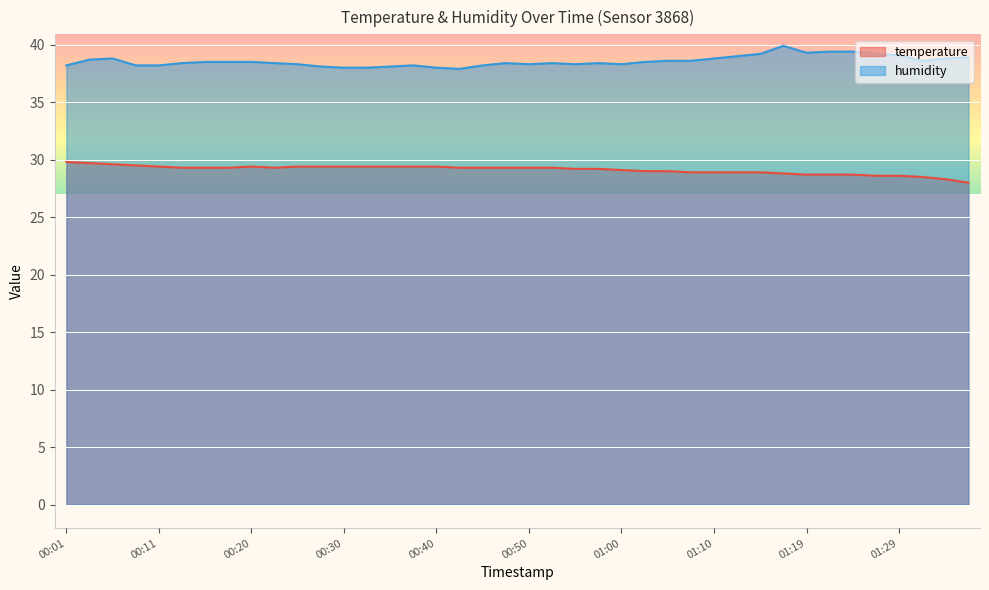

Reading left to right, transcribe all the data shown in this chart.

temperature: 29.8	29.7	29.6	29.5	29.4	29.3	29.3	29.3	29.4	29.3	29.4	29.4	29.4	29.4	29.4	29.4	29.4	29.3	29.3	29.3	29.3	29.3	29.2	29.2	29.1	29.0	29.0	28.9	28.9	28.9	28.9	28.8	28.7	28.7	28.7	28.6	28.6	28.5	28.3	28.0
humidity: 38.2	38.7	38.8	38.2	38.2	38.4	38.5	38.5	38.5	38.4	38.3	38.1	38.0	38.0	38.1	38.2	38.0	37.9	38.2	38.4	38.3	38.4	38.3	38.4	38.3	38.5	38.6	38.6	38.8	39.0	39.2	39.9	39.3	39.4	39.4	39.2	39.1	38.6	38.8	38.9